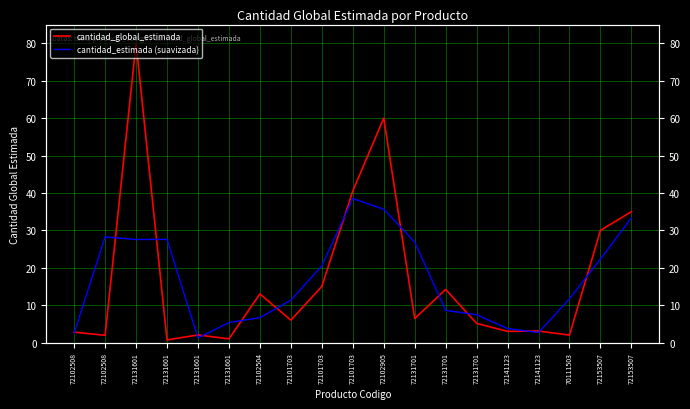

Rank the series by their average value, from highest to lowest.

cantidad_estimada (suavizada), cantidad_global_estimada